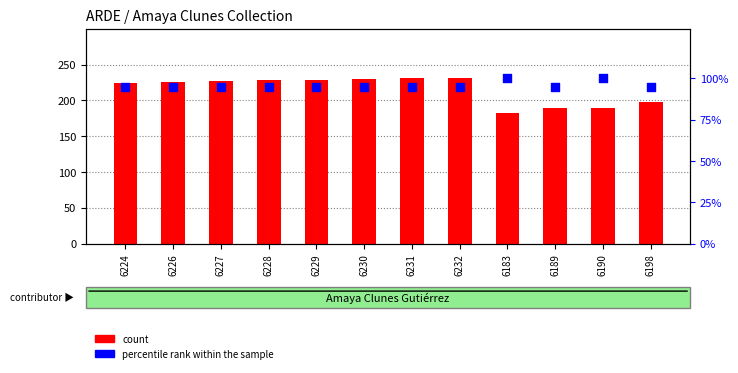

What is the total value across all series at 6198?

293